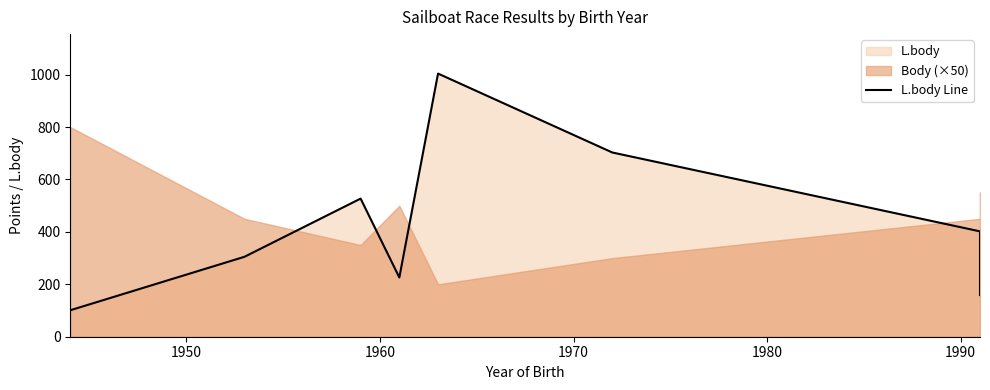

What is the average value?

406